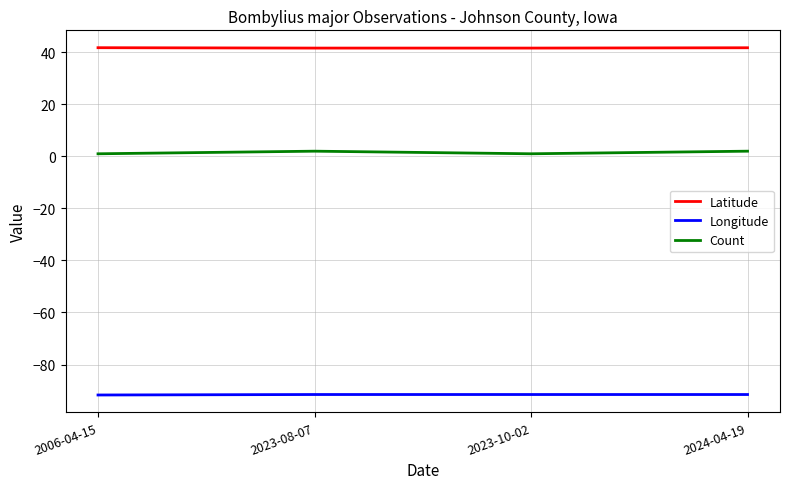

The value of Latitude at 2023-08-07 is 41.6. True or false?

True